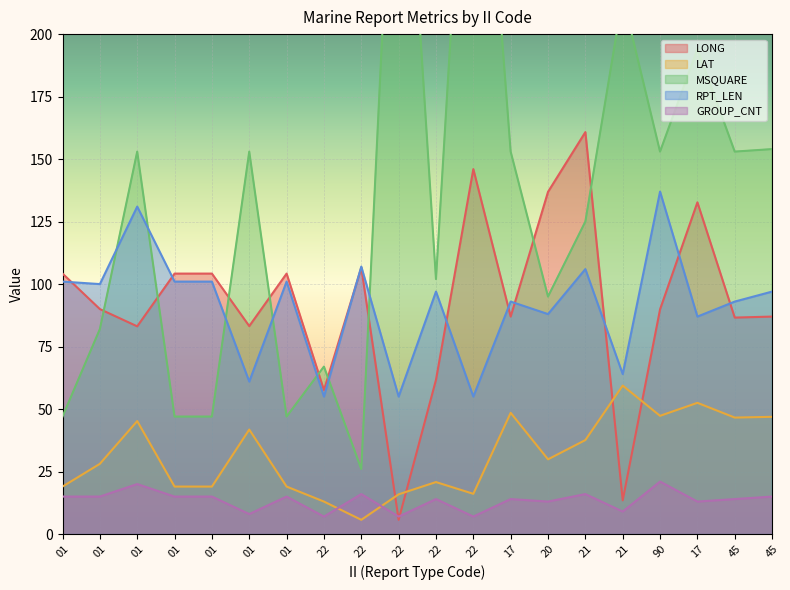

What is the average value of the MSQUARE series?

134.9